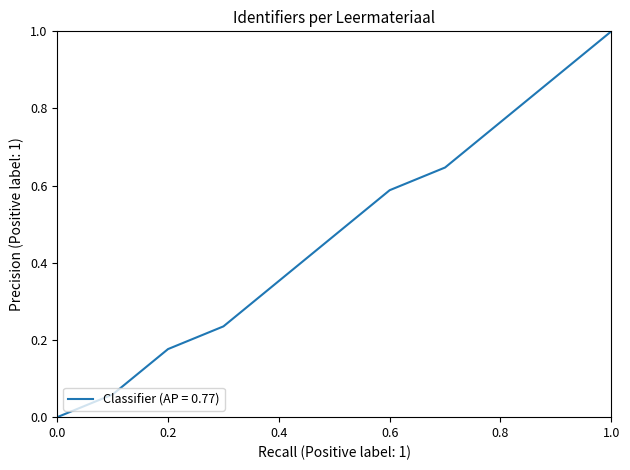

What is the greatest value displayed?

1.0